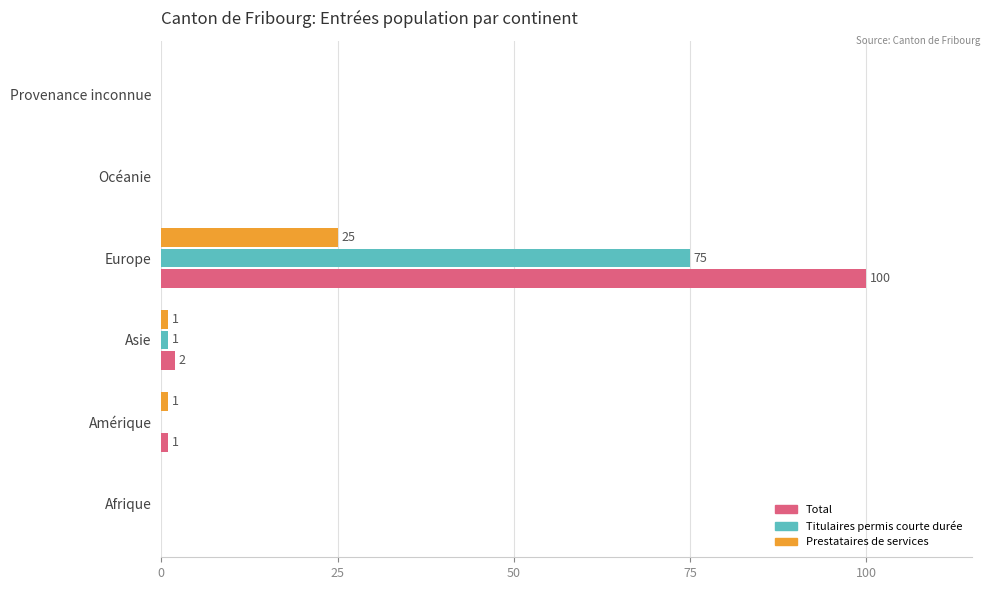

True or false: Prestataires de services has a value of -12 at Provenance inconnue.

False